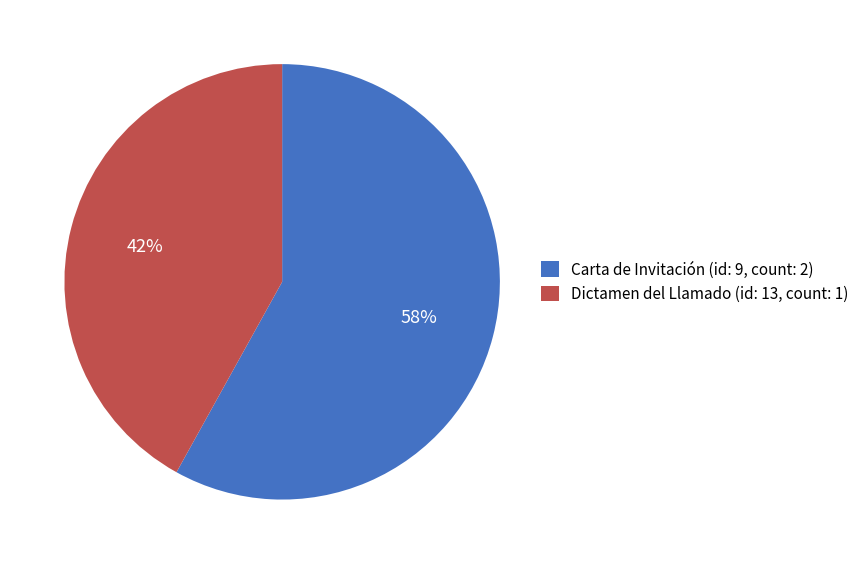

The Dictamen del Llamado (id: 13, count: 1) slice represents 56% of the pie. True or false?

False